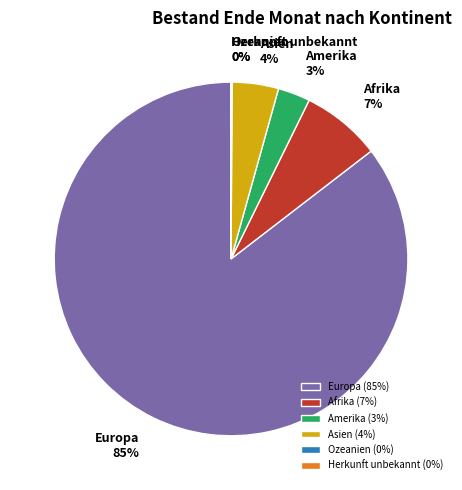

Do Europa and Afrika together represent more than half of the pie?

Yes